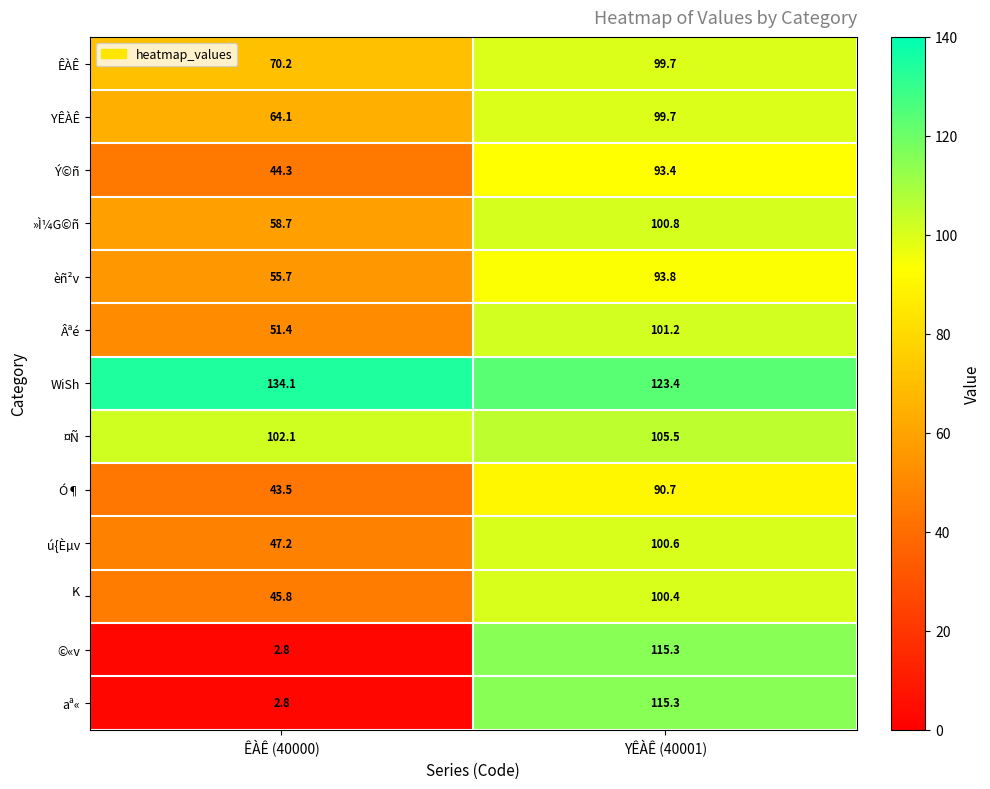

True or false: Âªé has a value of 51.4 at ÊÀÊ (40000).

True